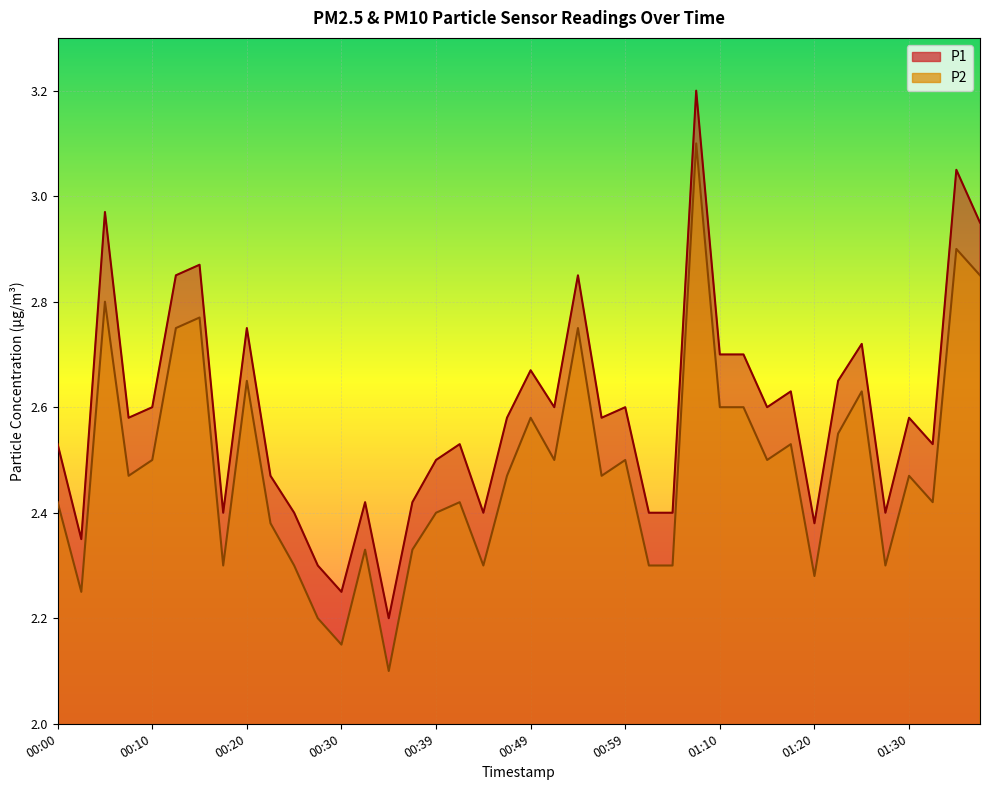

The P1 series shows 1.2 at 00:12. True or false?

False